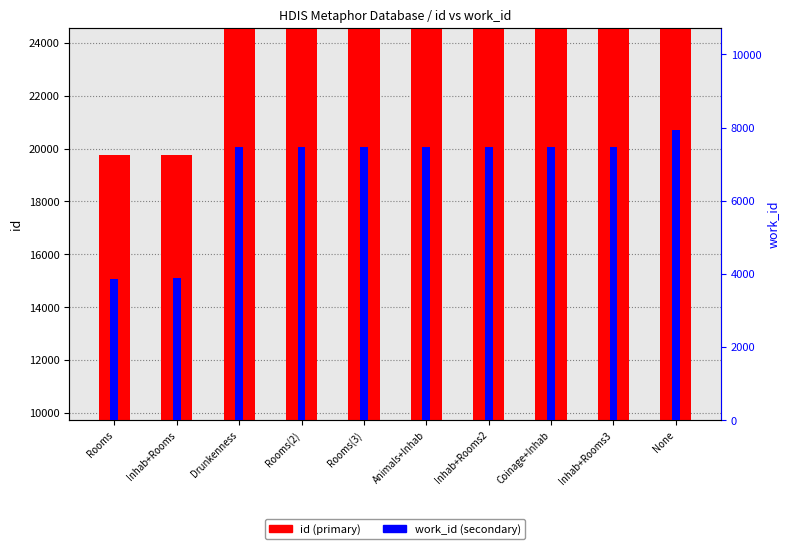

Between Inhab+Rooms and Rooms(3), which is larger?

Rooms(3)